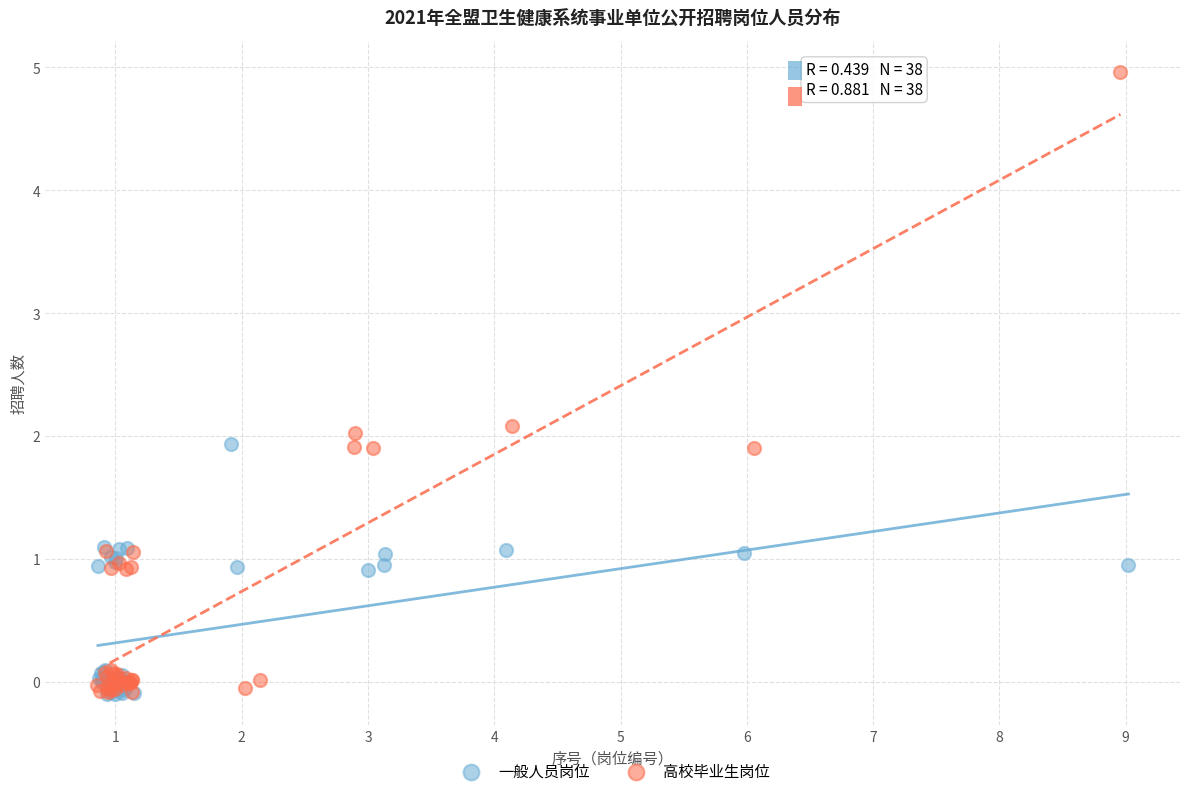

Which series reaches the maximum Y coordinate?

高校毕业生岗位